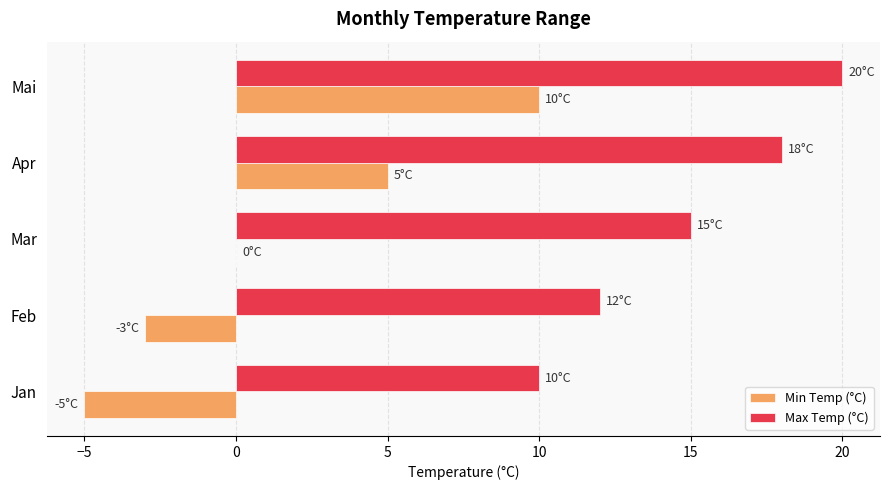

Is it true that Min Temp (°C) equals 5 at Apr?

True